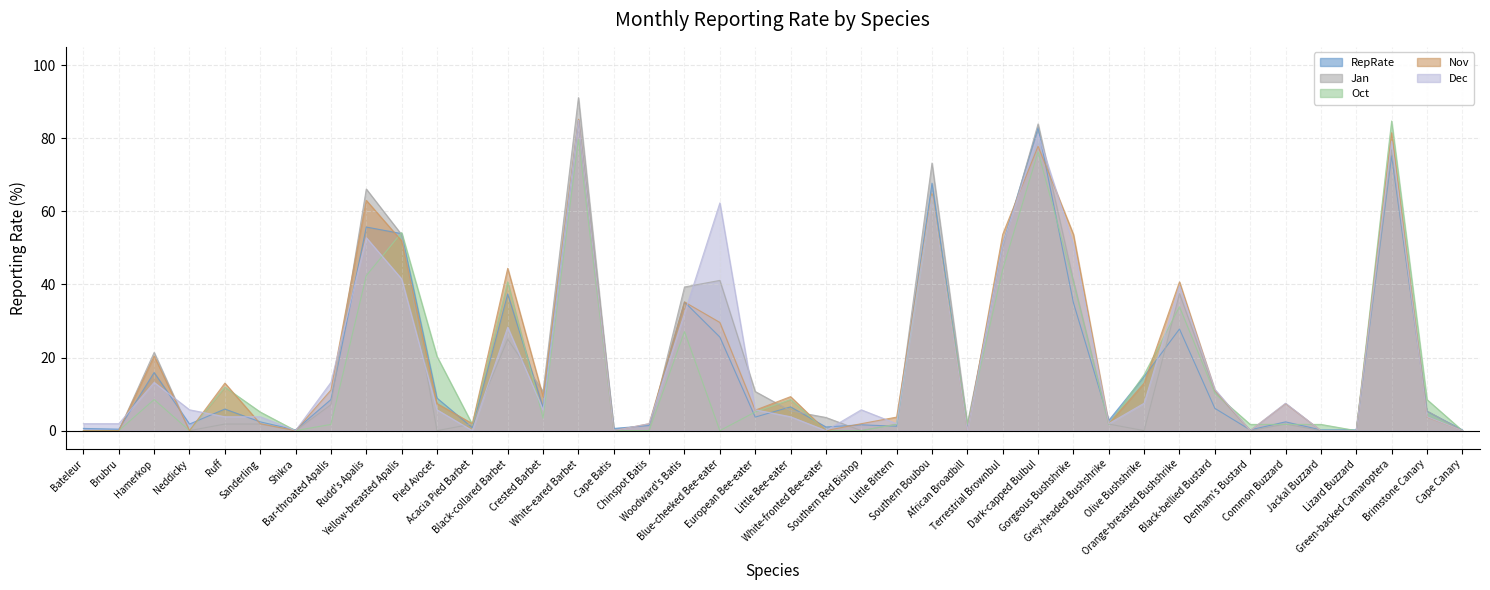

Is the value of Jan at Dark-capped Bulbul greater than the value of Dec at Lizard Buzzard?

Yes